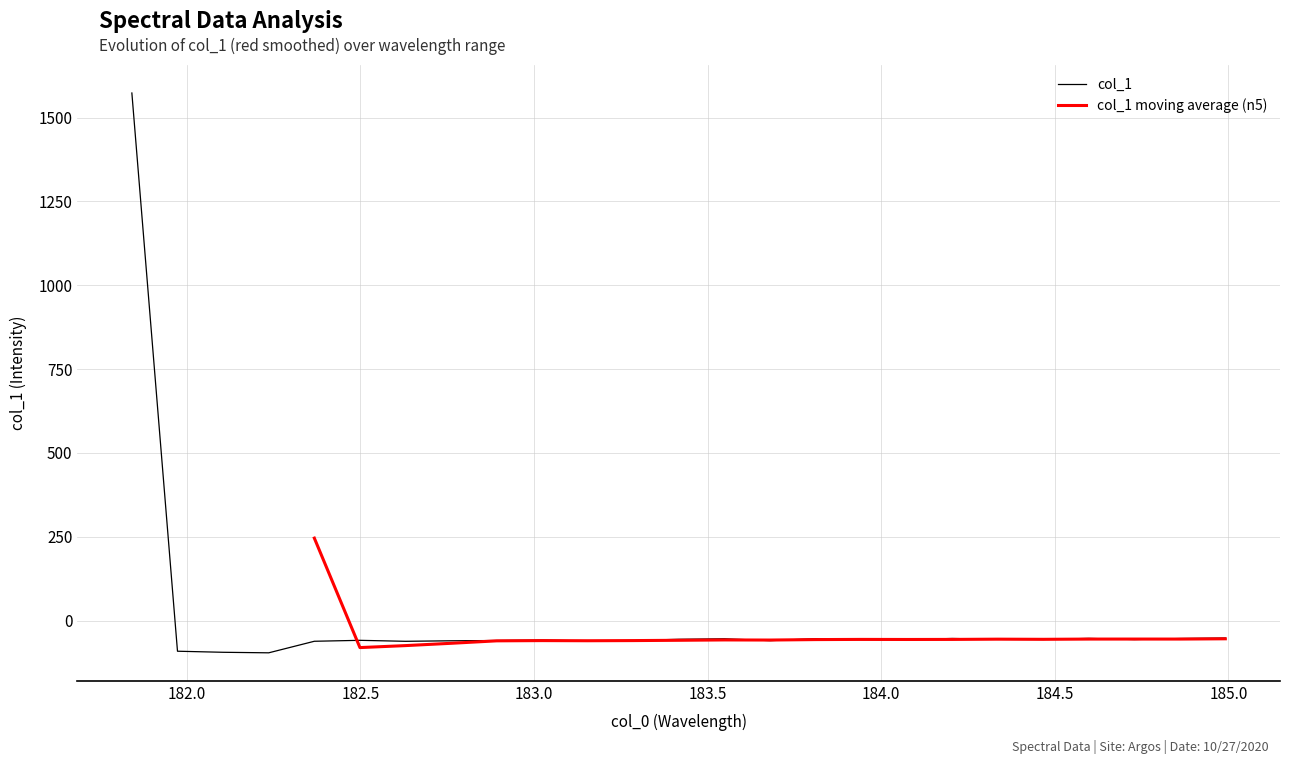

What is the greatest value displayed?

1573.1